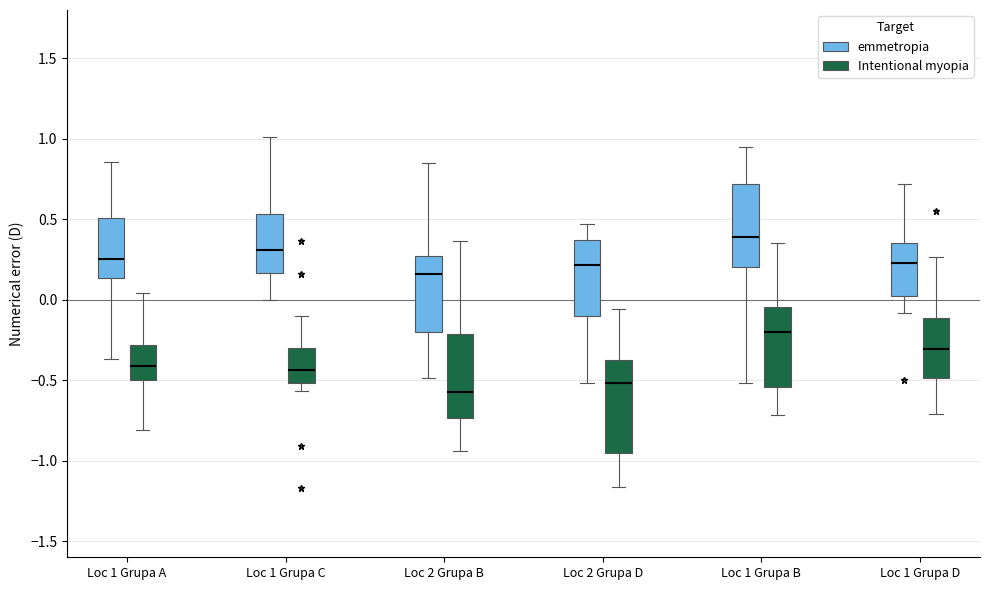

Which box's median line is the lowest?

Loc 2 Grupa B (Intentional myopia)